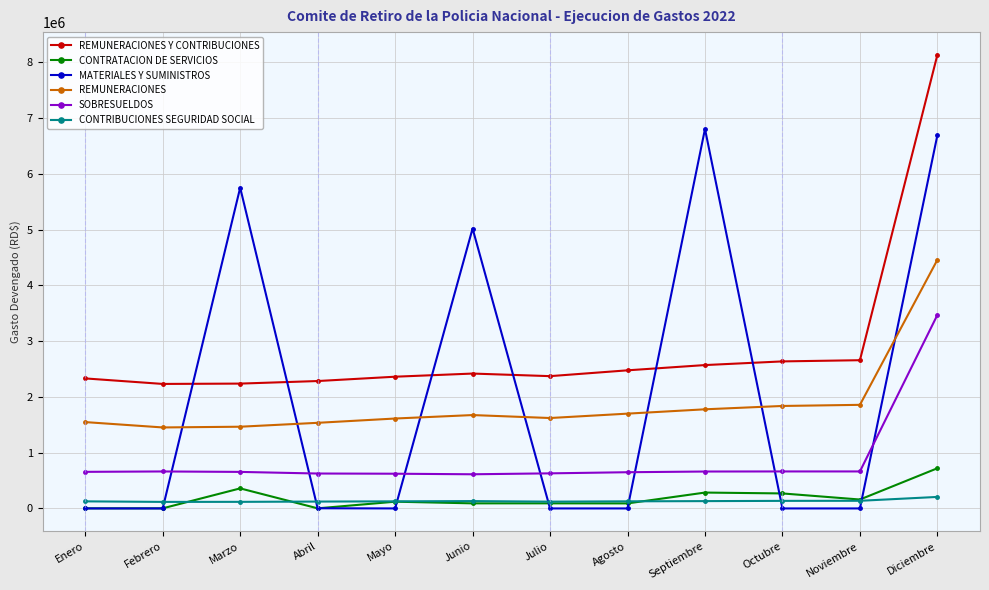

True or false: MATERIALES Y SUMINISTROS has a value of 10130770.6 at Diciembre.

False